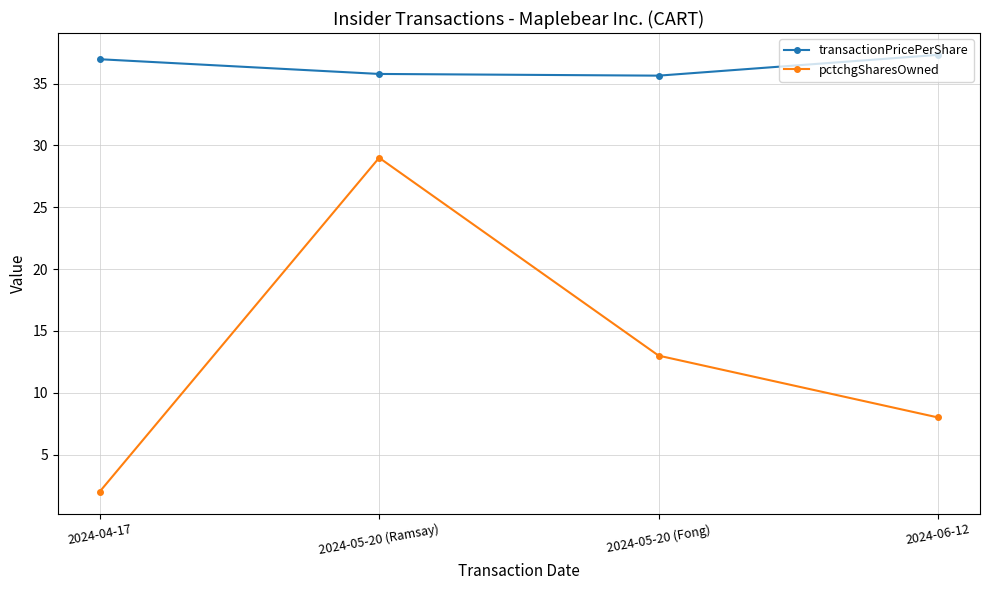

What is the value of the pctchgSharesOwned point at the 3rd from the left?

13.0